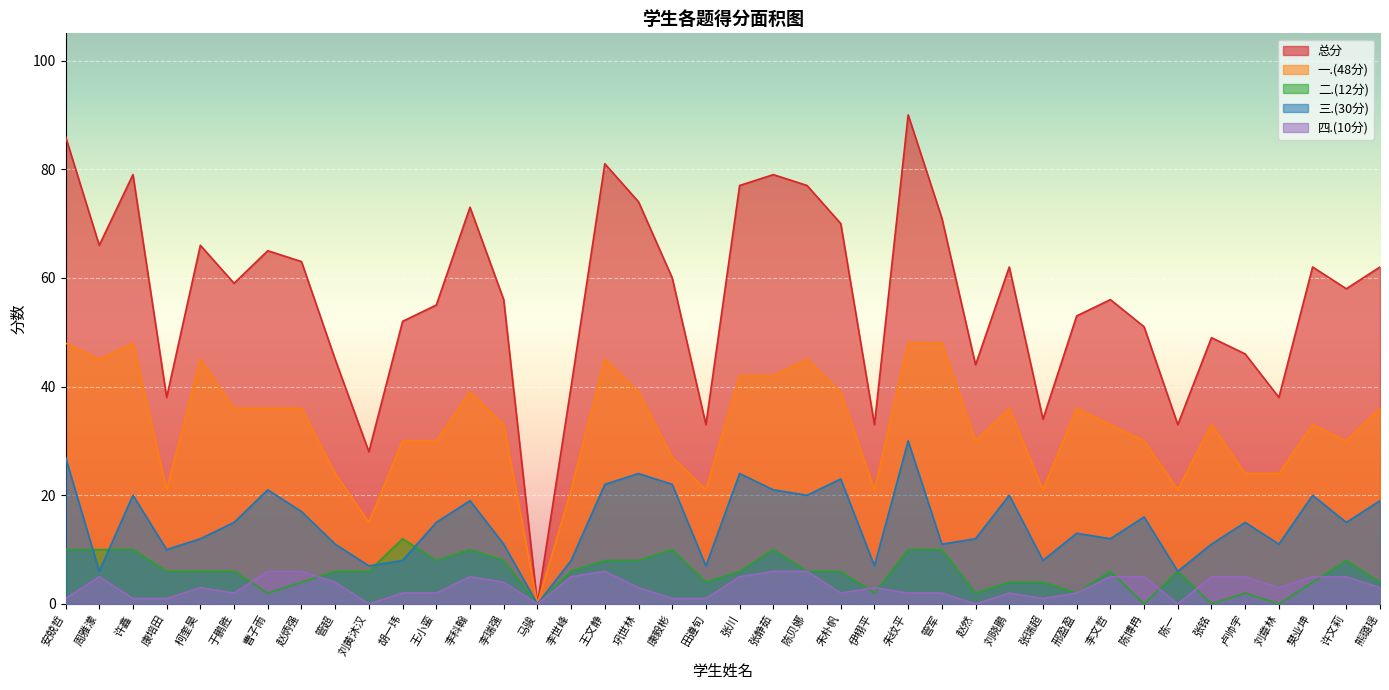

Which category has the highest value in the 二.(12分) series?

胡一玮